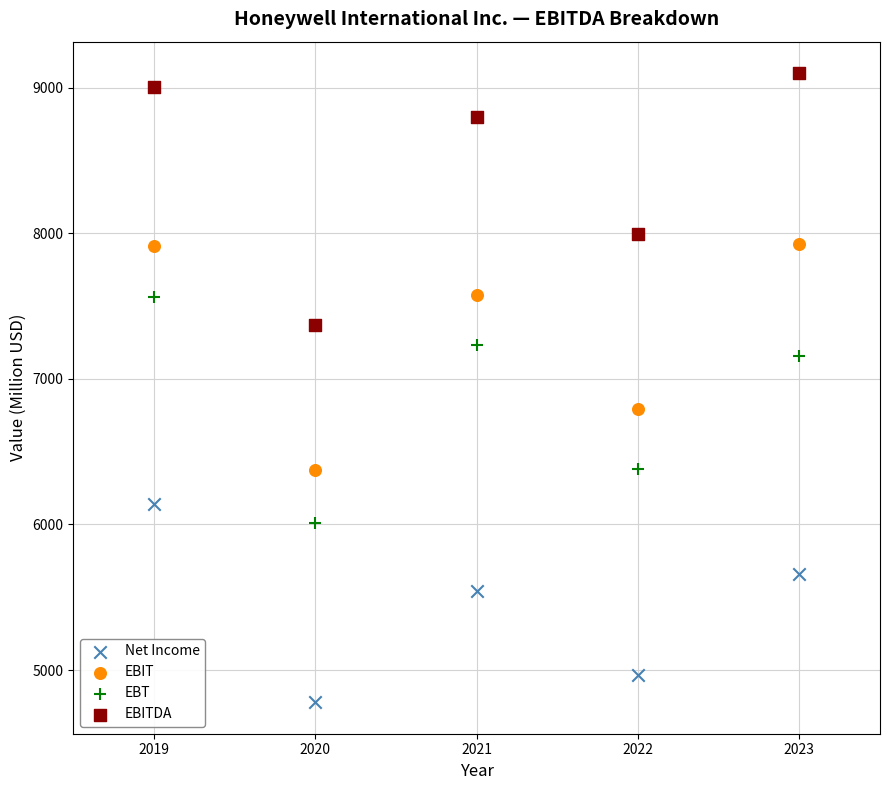

Which series contains the lowest Y value?

Net Income